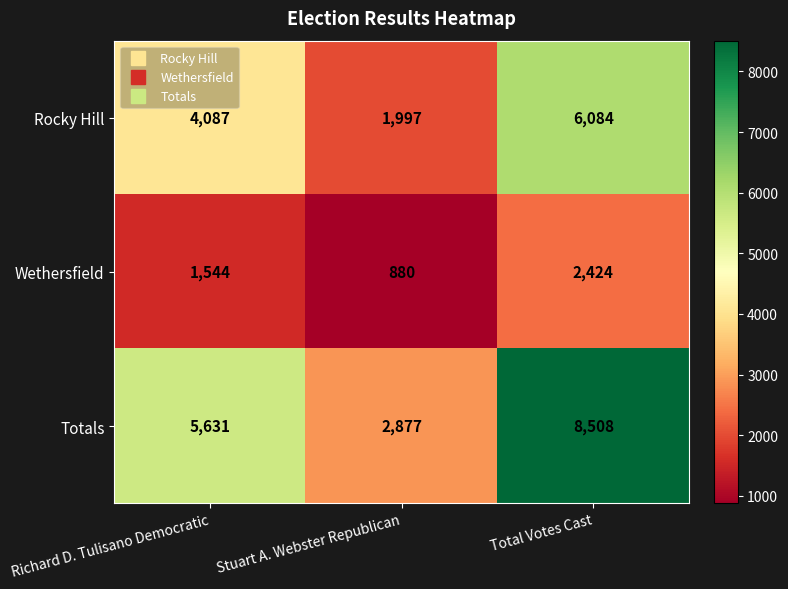

Count the Rocky Hill values in the range 1997 to 6084.

3